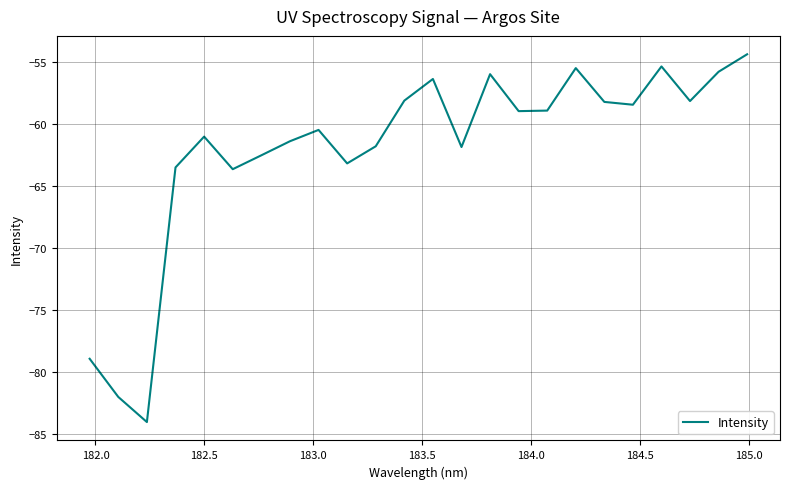

What is the difference between the maximum and minimum values?

29.6